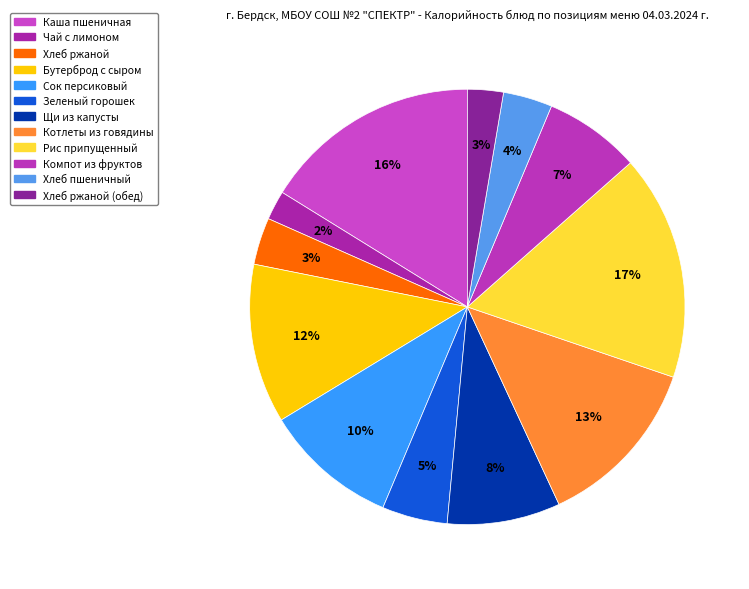

To the nearest percent, what is the difference between the largest and smallest slice percentages?

15%